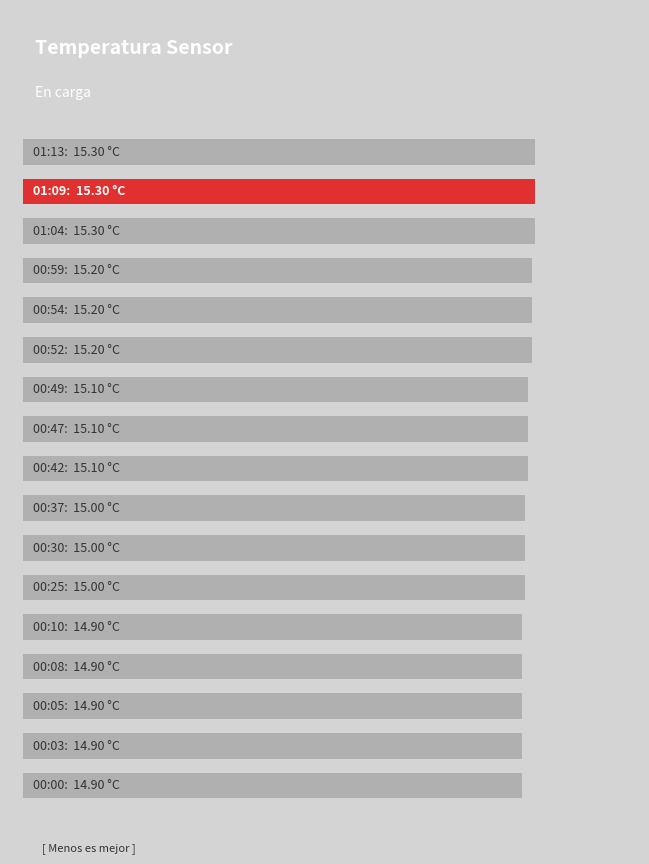

What is the difference between the maximum and minimum values?

0.4